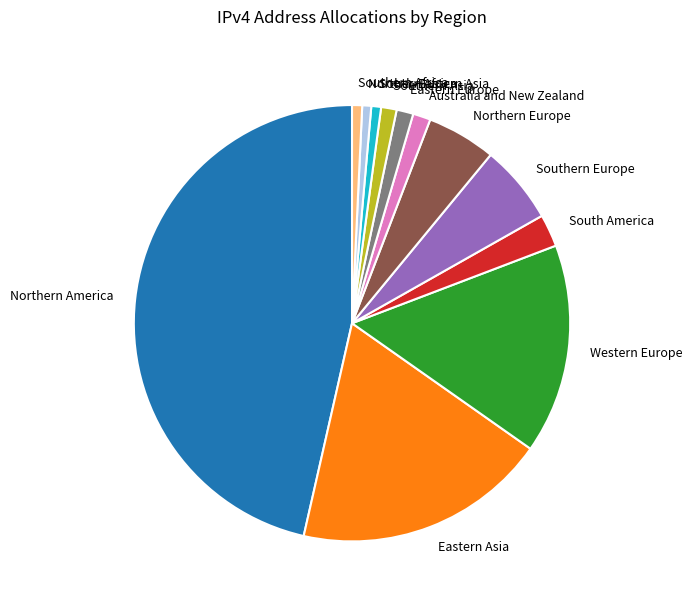

Is Northern Europe the majority of the pie?

No